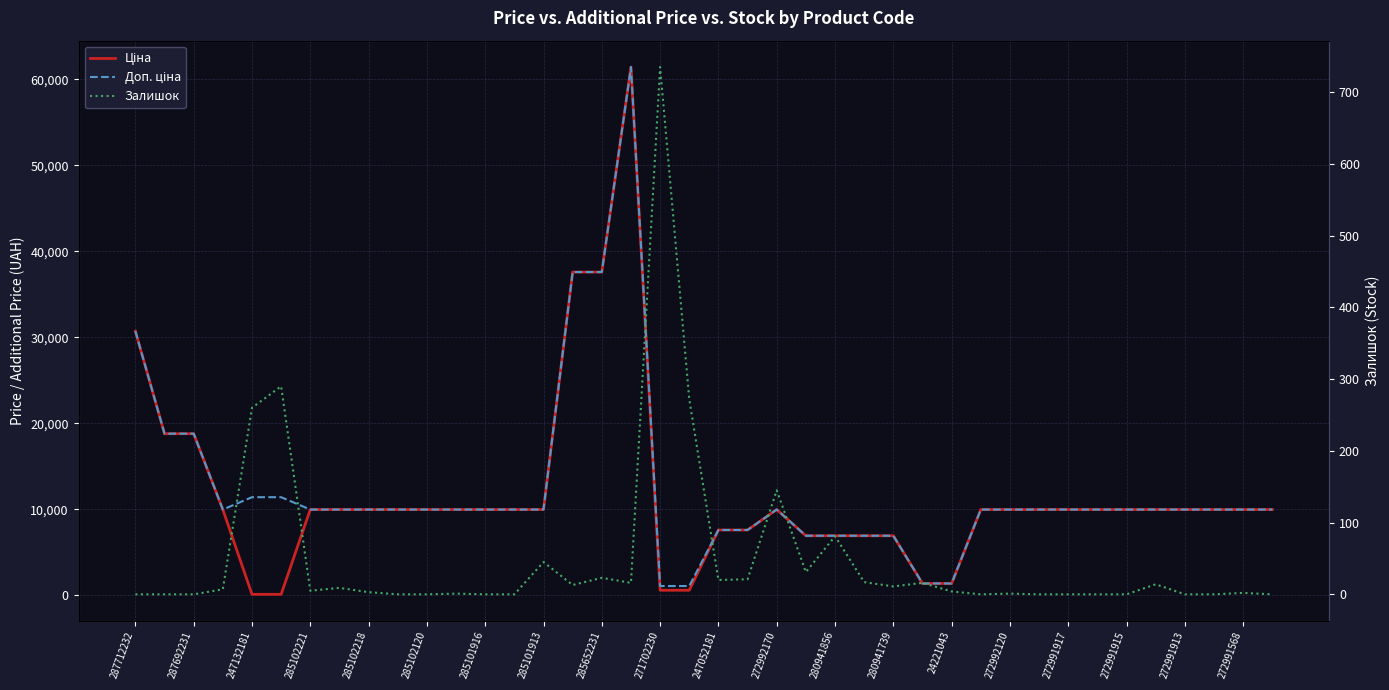

What is the difference between the Ціна values at 272991917 and 35?

27618.6